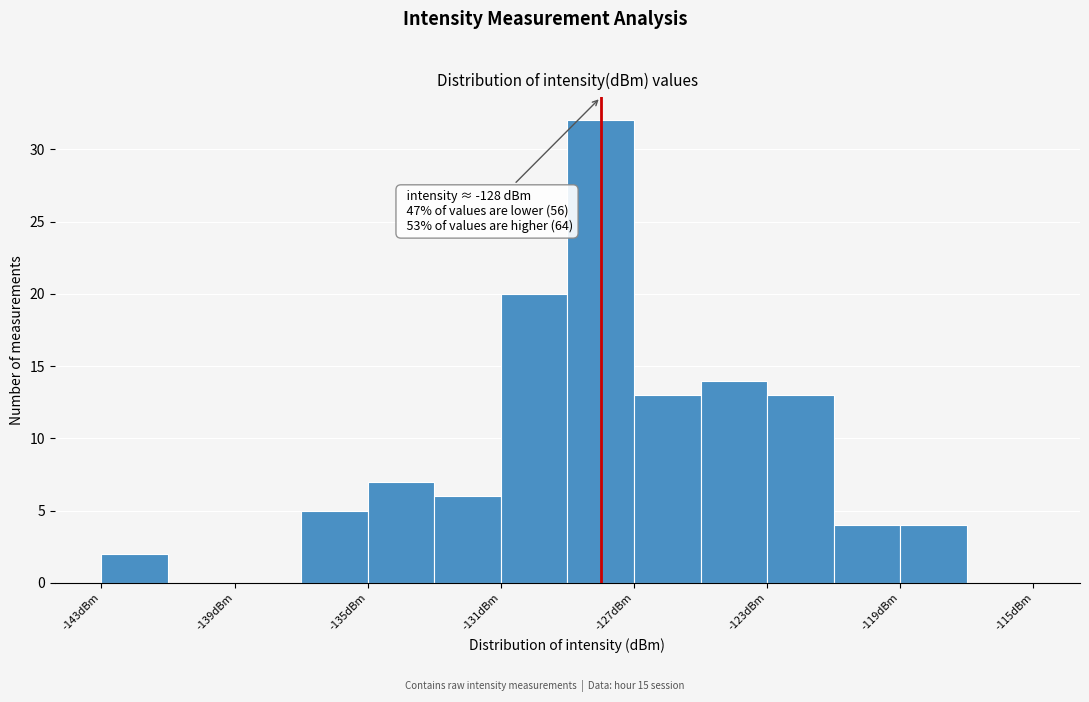

Over which range of the x-axis is the bar tallest?

-129 to -127